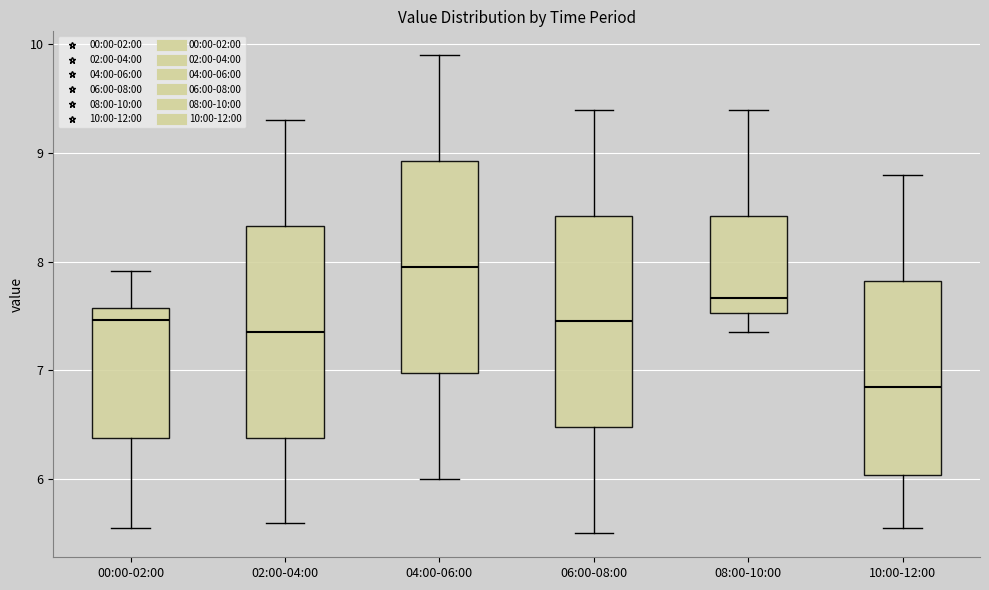

Reading left to right, transcribe this box plot: for each box, give where its median line is, the range the box spans, and where its two whiskers end, as read against the y-axis. The values are not printed on the chart, so give them approximately, as read against the axis.

00:00-02:00: median 7.5, box 6.4 to 7.6, whiskers 5.6 to 7.9
02:00-04:00: median 7.4, box 6.4 to 8.3, whiskers 5.6 to 9.3
04:00-06:00: median 8.0, box 7.0 to 8.9, whiskers 6.0 to 9.9
06:00-08:00: median 7.5, box 6.5 to 8.4, whiskers 5.5 to 9.4
08:00-10:00: median 7.7, box 7.5 to 8.4, whiskers 7.4 to 9.4
10:00-12:00: median 6.9, box 6.0 to 7.8, whiskers 5.6 to 8.8